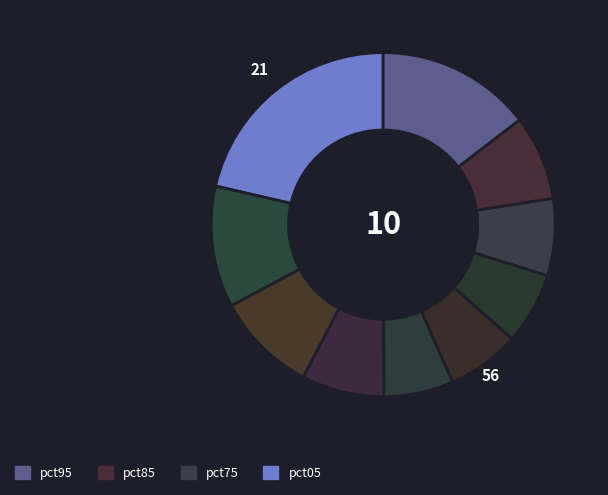

Count the number of slices in the pie.

10